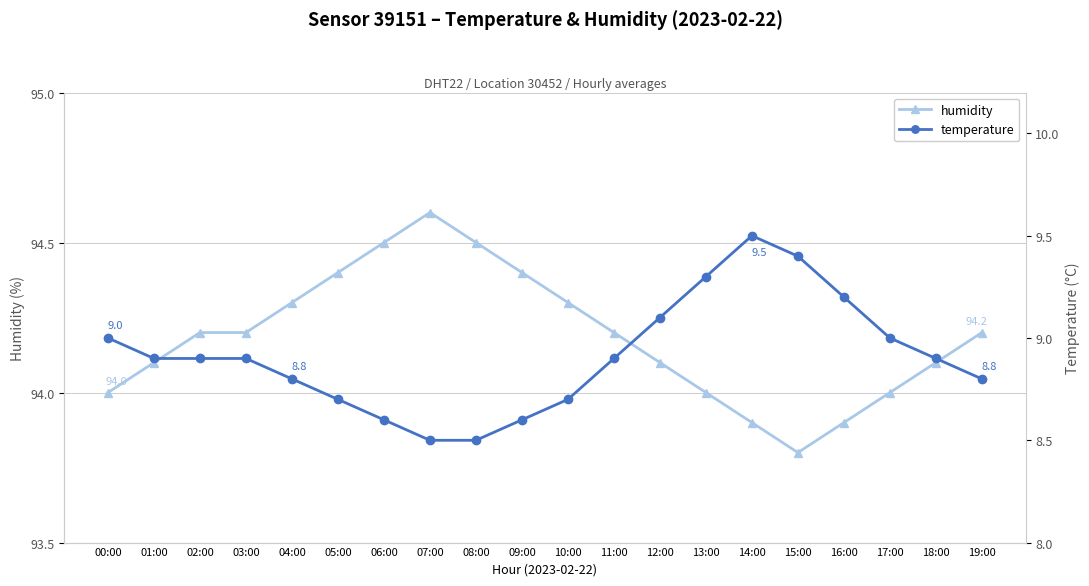

Is the value of temperature at 17:00 greater than the value of humidity at 01:00?

No